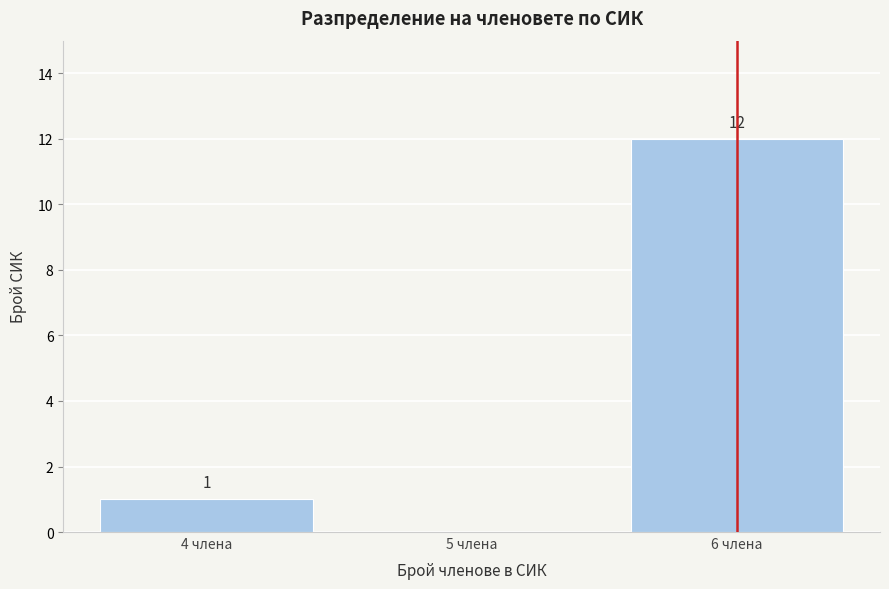

Which range on the x-axis has the tallest bar?

5.5 to 6.5